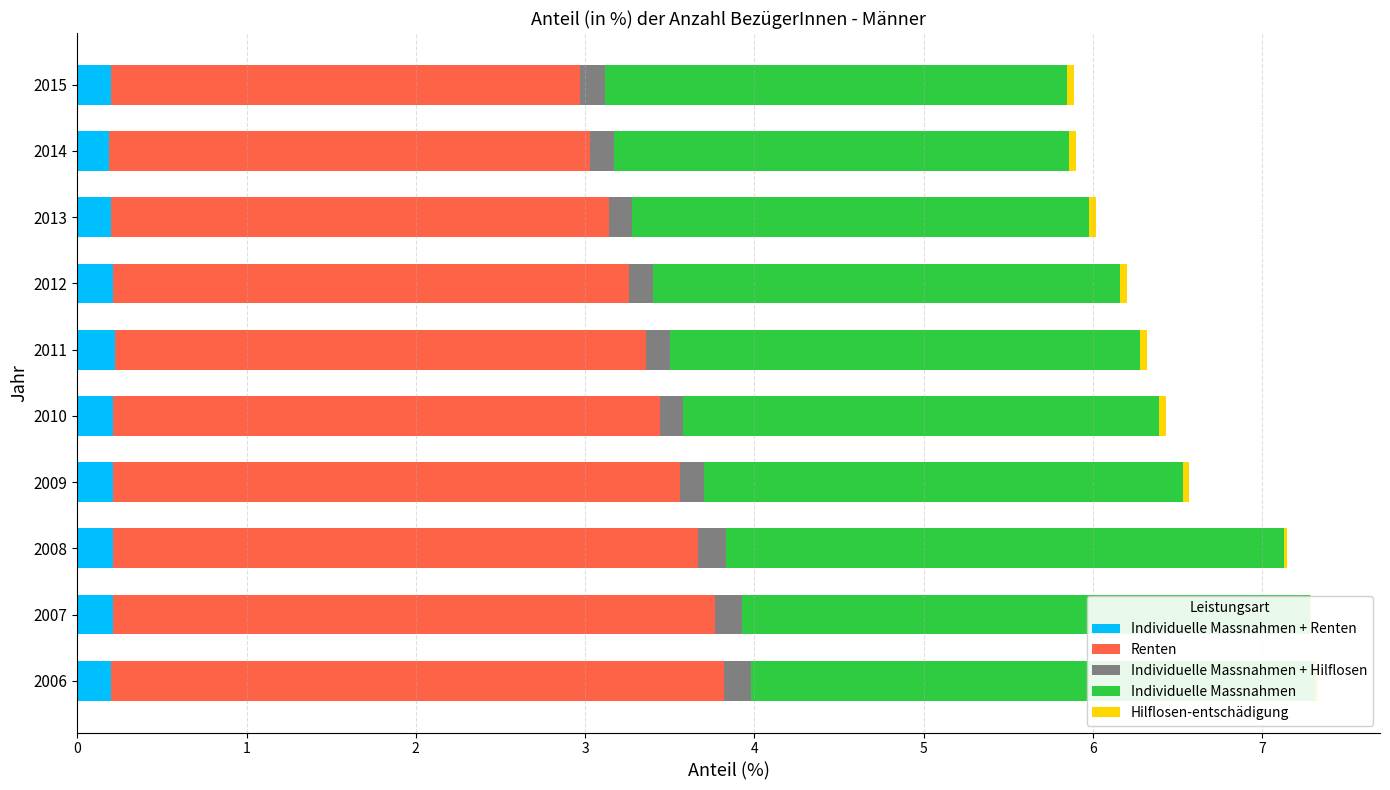

What is the difference between the Renten values at 0 and 4?

0.4